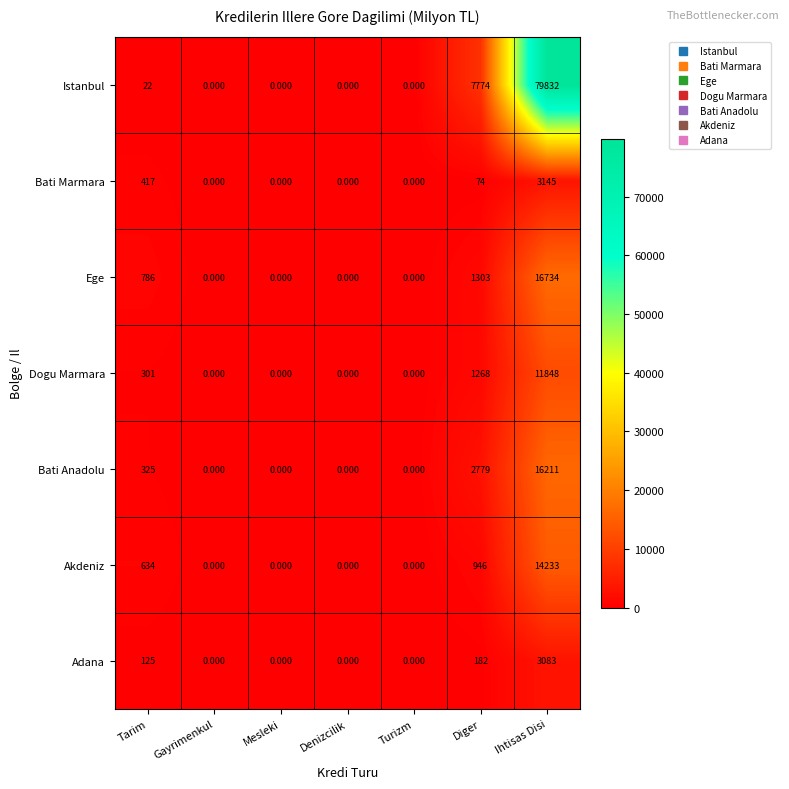

At which category is the sum across all series the highest?

Ihtisas Disi